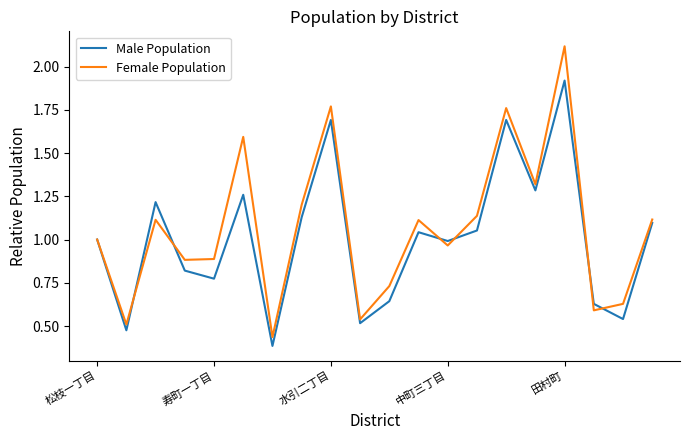

What is the maximum value shown in the chart?

2.1